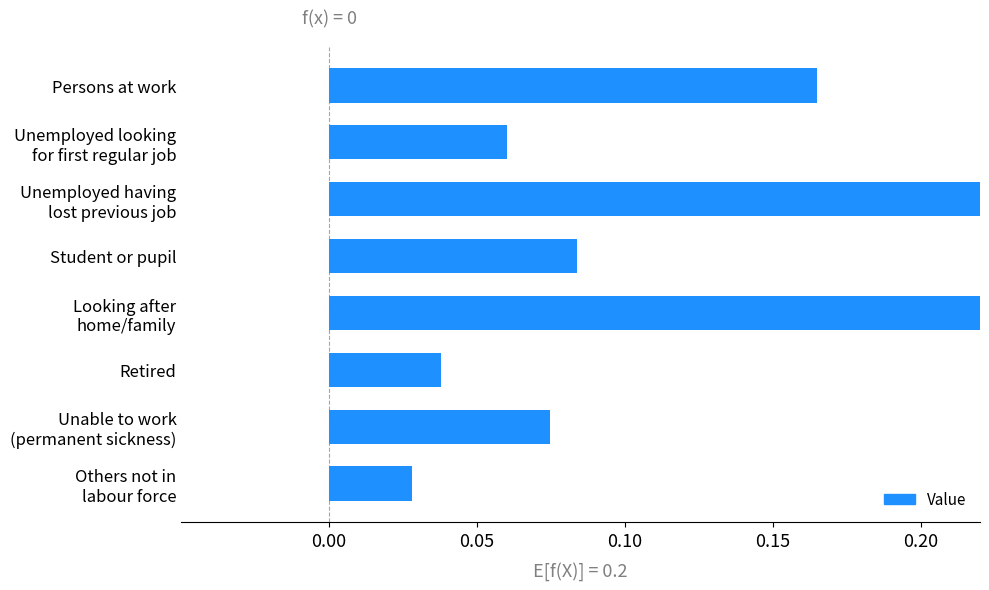

What is the difference between the maximum and second lowest values?

0.3